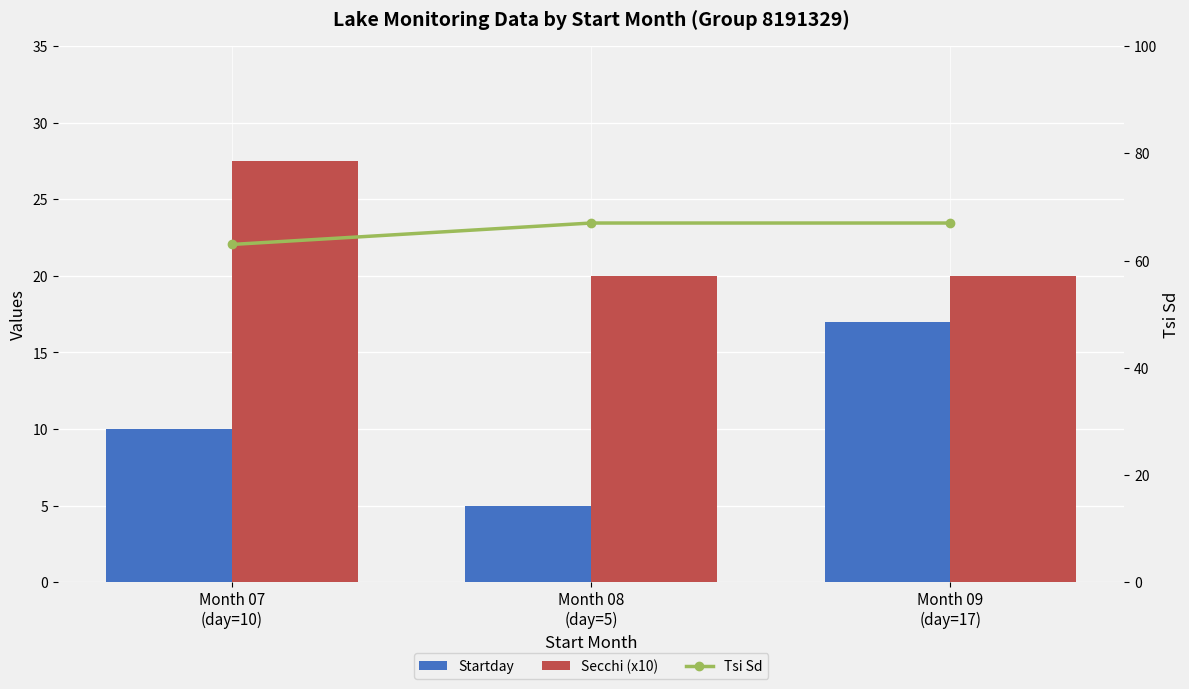

Is it true that Secchi (x10) equals 27.5 at Month 07
(day=10)?

True